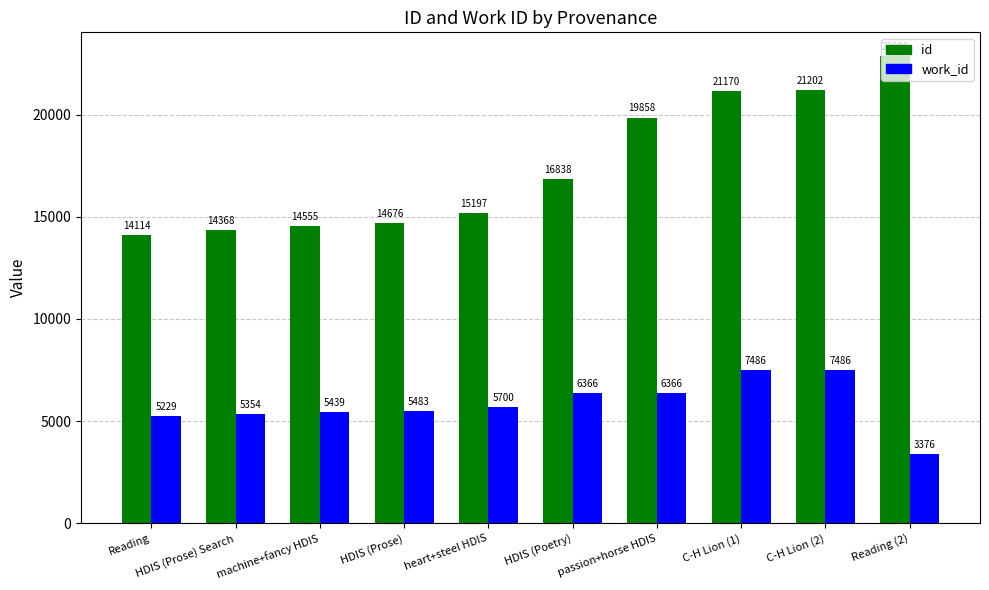

Reading right to left, transcribe all the data shown in this chart.

id: Reading (2)=22888	C-H Lion (2)=21202	C-H Lion (1)=21170	passion+horse HDIS=19858	HDIS (Poetry)=16838	heart+steel HDIS=15197	HDIS (Prose)=14676	machine+fancy HDIS=14555	HDIS (Prose) Search=14368	Reading=14114
work_id: Reading (2)=3376	C-H Lion (2)=7486	C-H Lion (1)=7486	passion+horse HDIS=6366	HDIS (Poetry)=6366	heart+steel HDIS=5700	HDIS (Prose)=5483	machine+fancy HDIS=5439	HDIS (Prose) Search=5354	Reading=5229